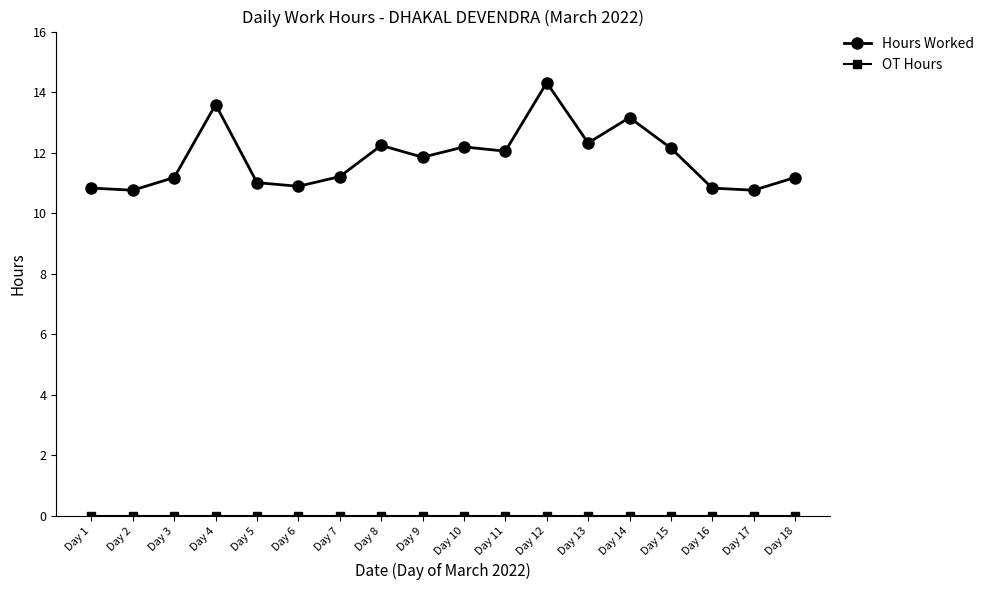

Read the Hours Worked value at Day 16.

10.8